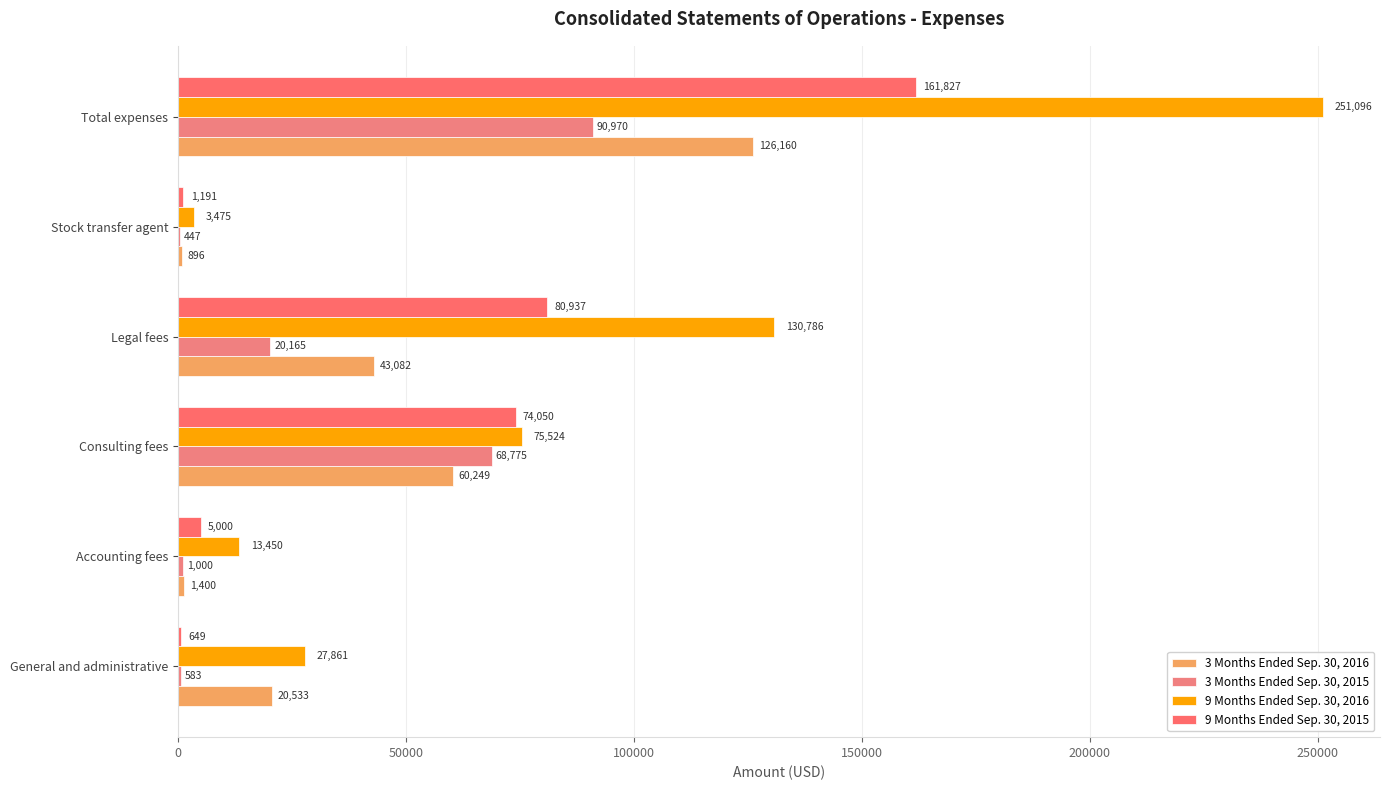

Which series has the largest range (max minus min)?

9 Months Ended Sep. 30, 2016